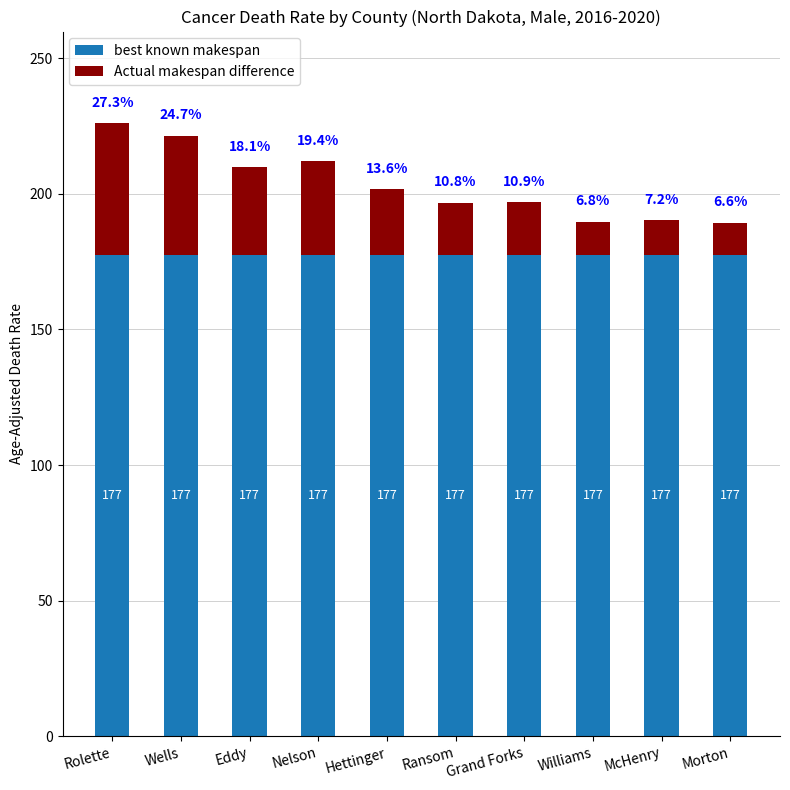

The Actual makespan difference series shows 43.9 at Wells. True or false?

True